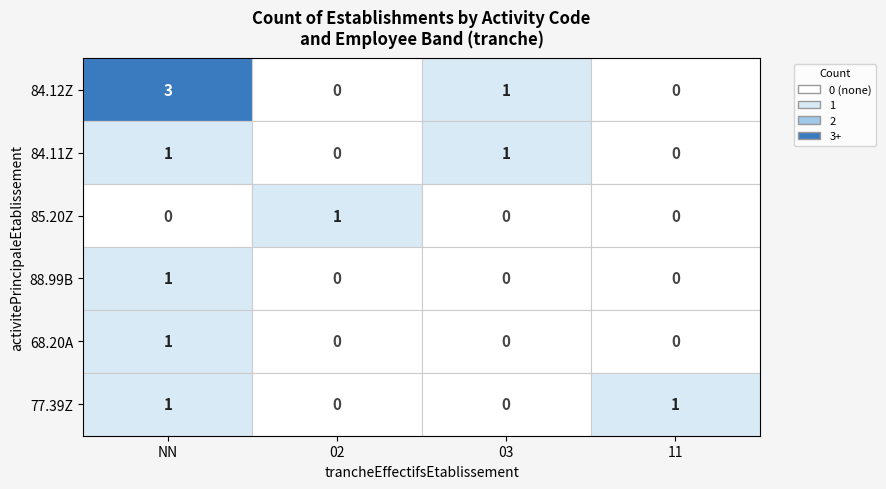

Which category has the highest value in the 68.20A series?

NN